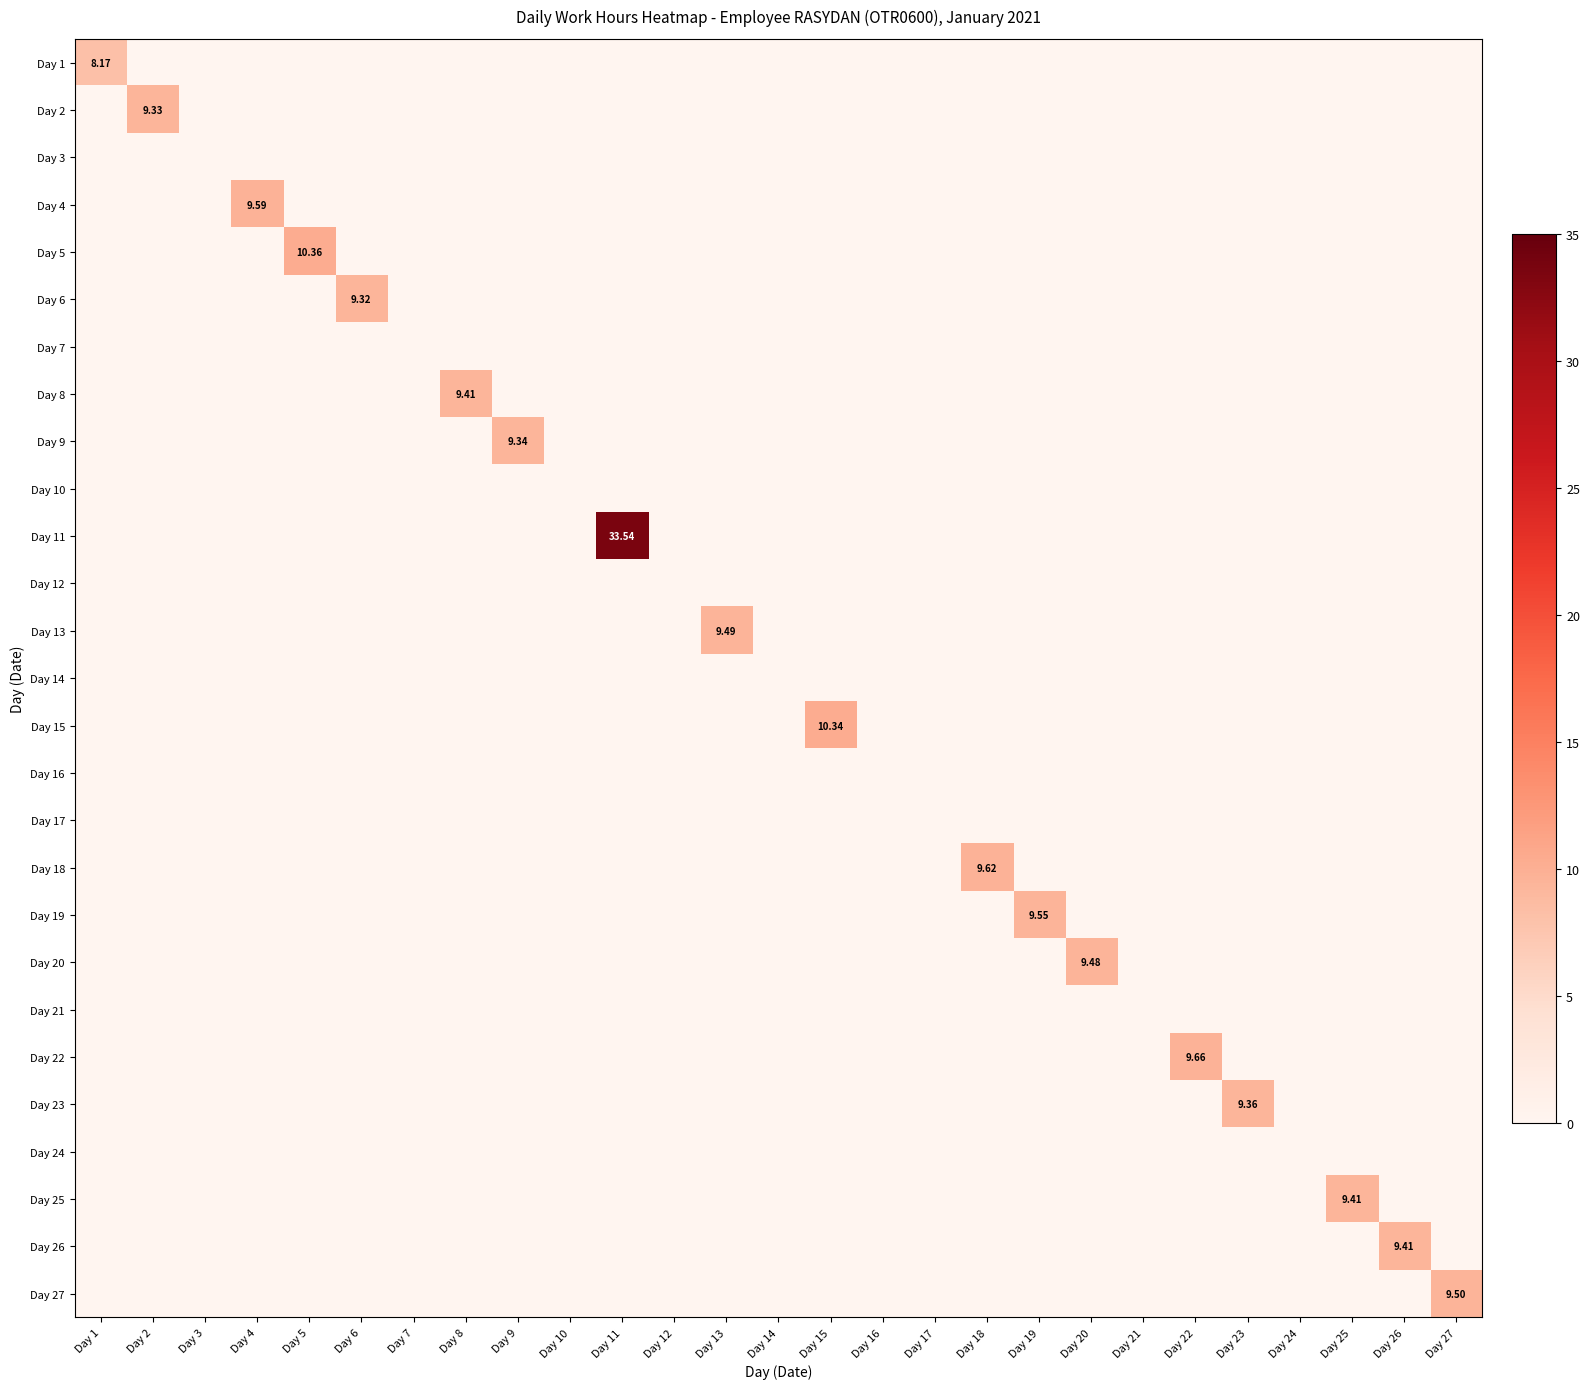

List the labels in order of Day 18 value, smallest first.

Day 1, Day 2, Day 3, Day 4, Day 5, Day 6, Day 7, Day 8, Day 9, Day 10, Day 11, Day 12, Day 13, Day 14, Day 15, Day 16, Day 17, Day 19, Day 20, Day 21, Day 22, Day 23, Day 24, Day 25, Day 26, Day 27, Day 18